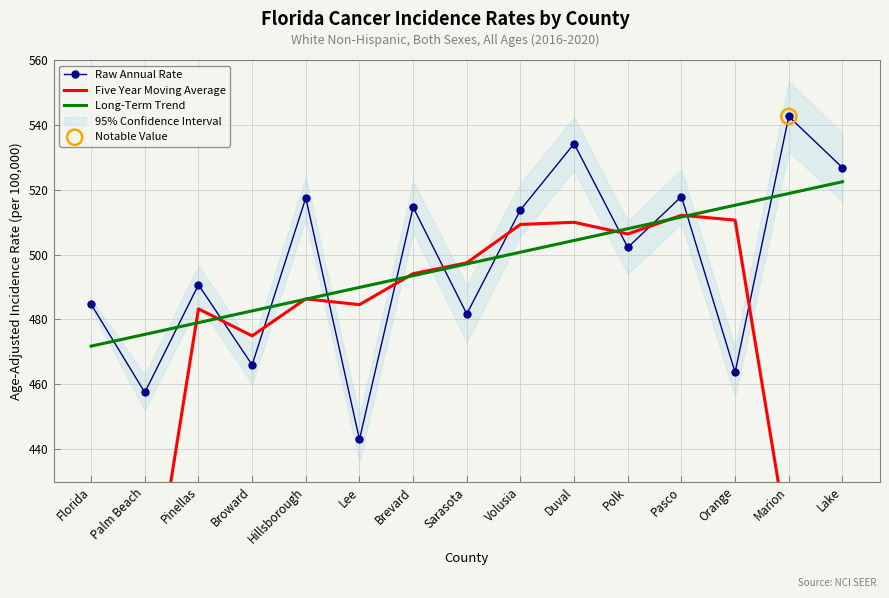

Which series has the widest spread of Y values?

Five Year Moving Average